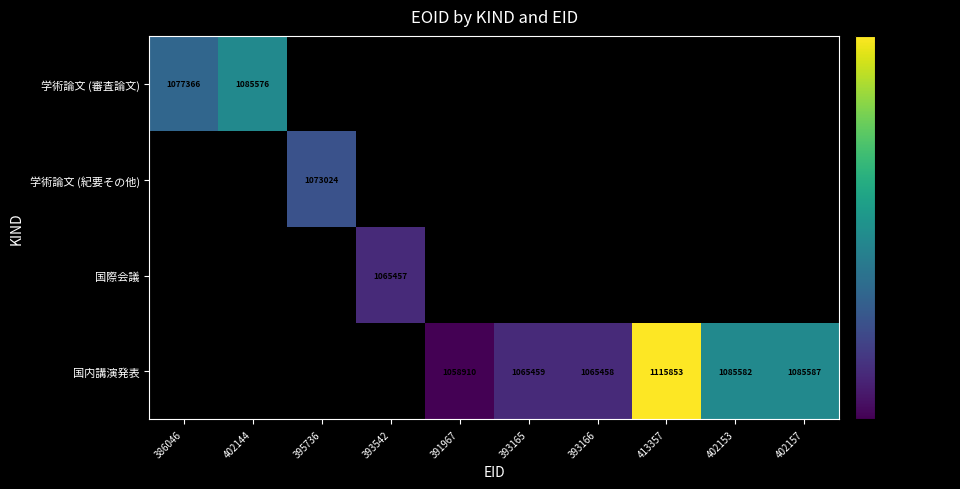

Is it true that 国内講演発表 equals 1065458 at 393166?

True